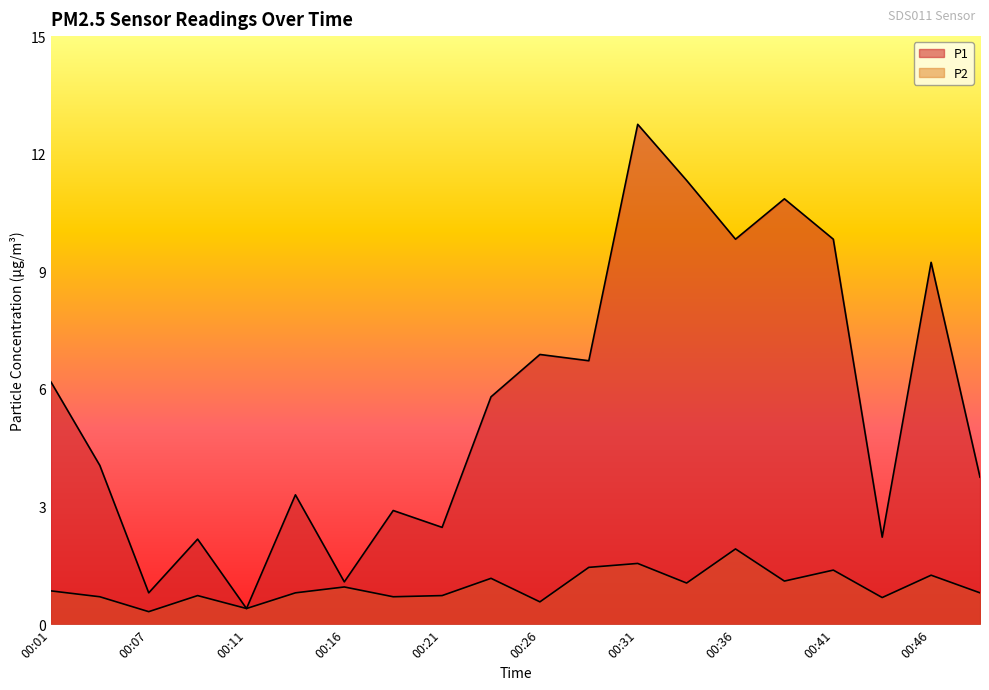

What is the lowest value of the P2 series?

0.3